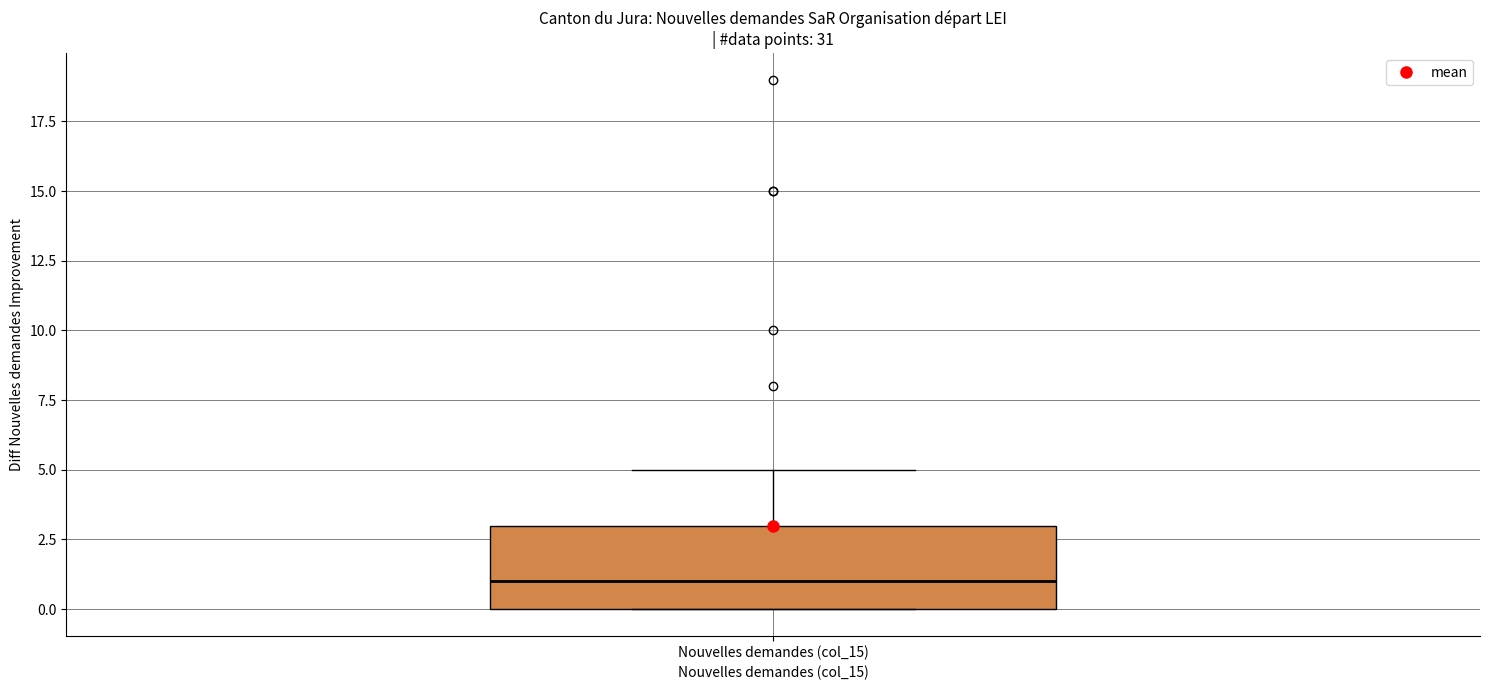

Where is the upper edge of the box for Nouvelles demandes (col_15) on the y-axis? The values are not printed on the chart, so give them approximately, as read against the axis.

3